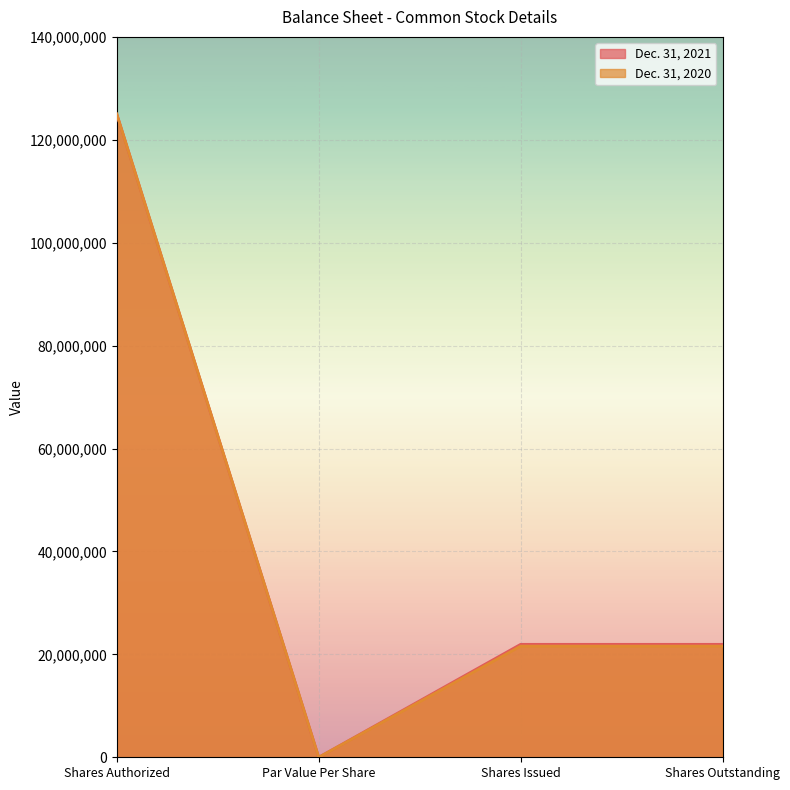

Reading left to right, list all the values displayed in this chart.

Dec. 31, 2021: 125000000	0	21948091	21948091
Dec. 31, 2020: 125000000	0	21600189	21600189